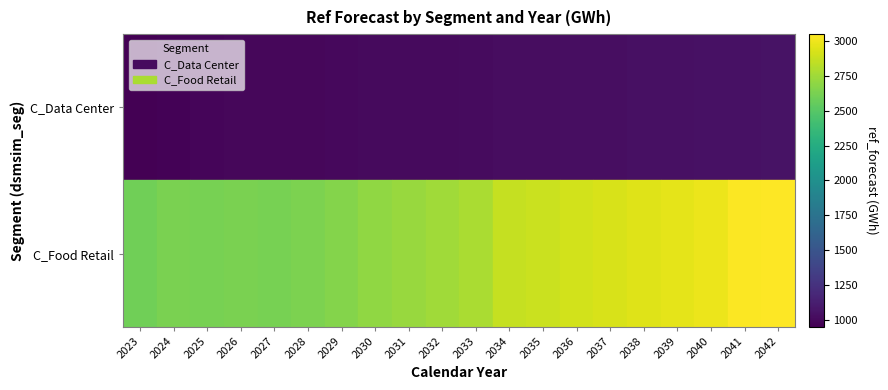

Rank the series by their maximum value, from highest to lowest.

C_Food Retail, C_Data Center